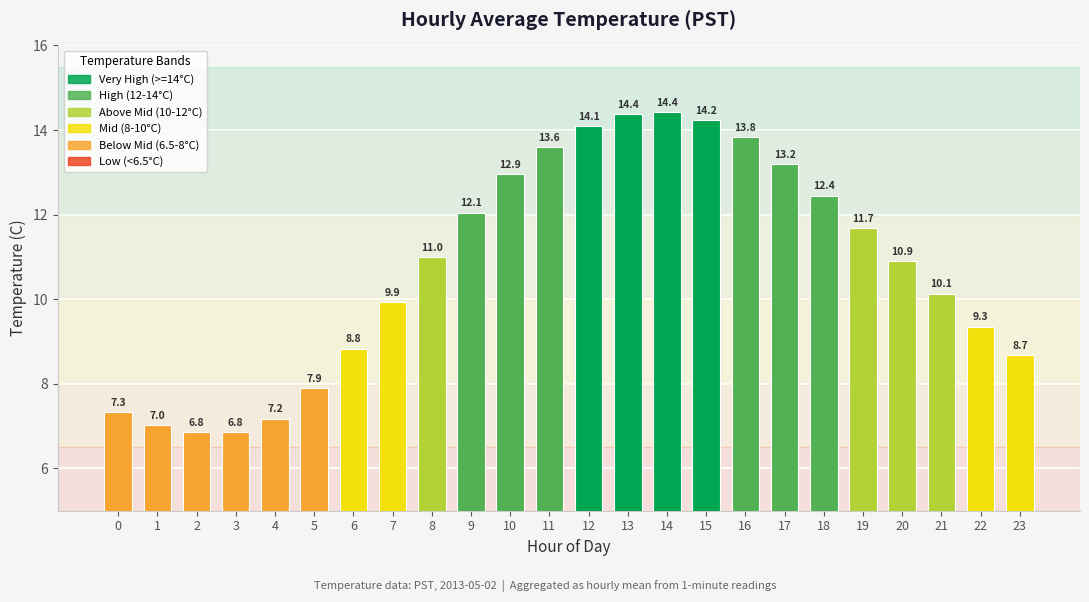

How many categories are shown in the chart?

24